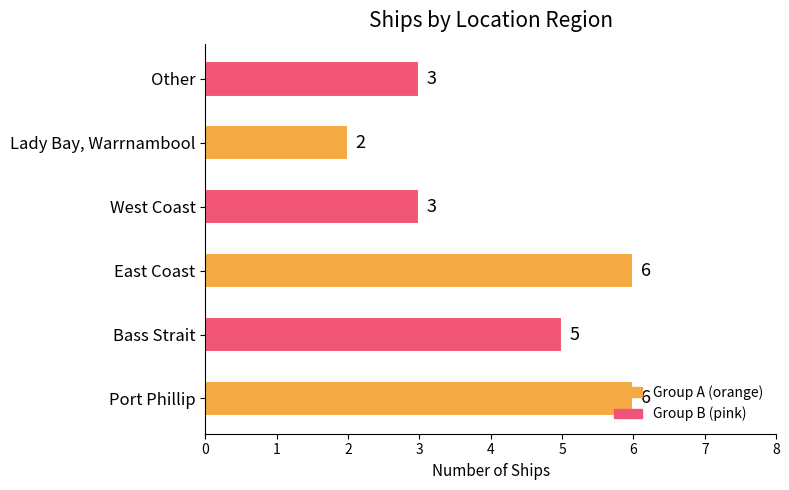

What is the sum of all values?

25